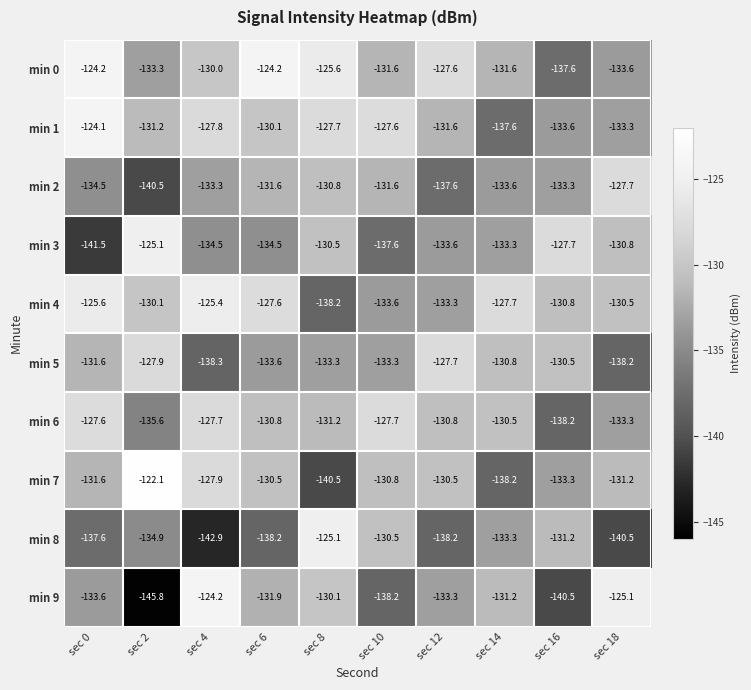

Which series has the largest total across all categories?

min 0